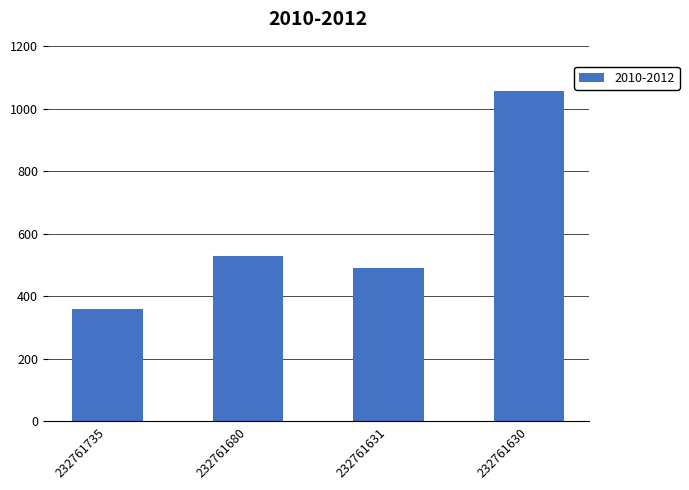

Reading left to right, list all the values displayed in this chart.

361	528	492	1056